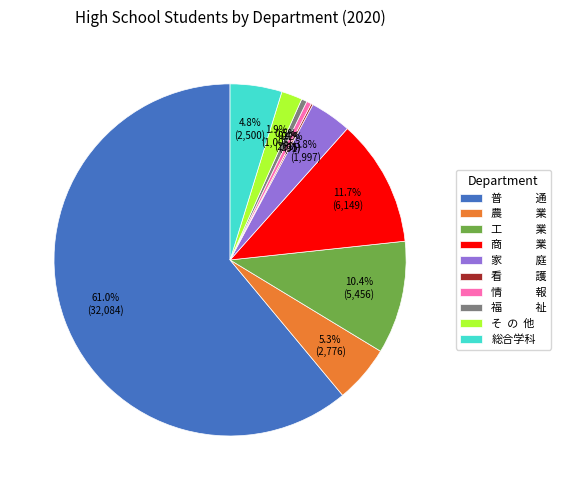

Which slice is the largest?

普 通